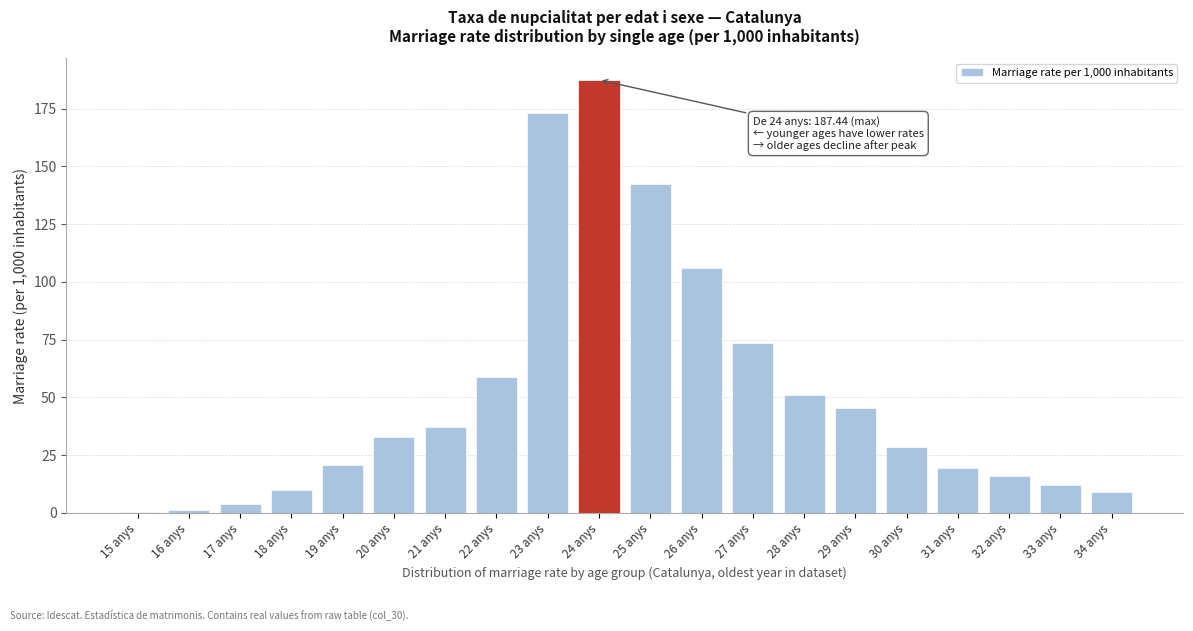

Between 25 anys and 34 anys, which is larger?

25 anys